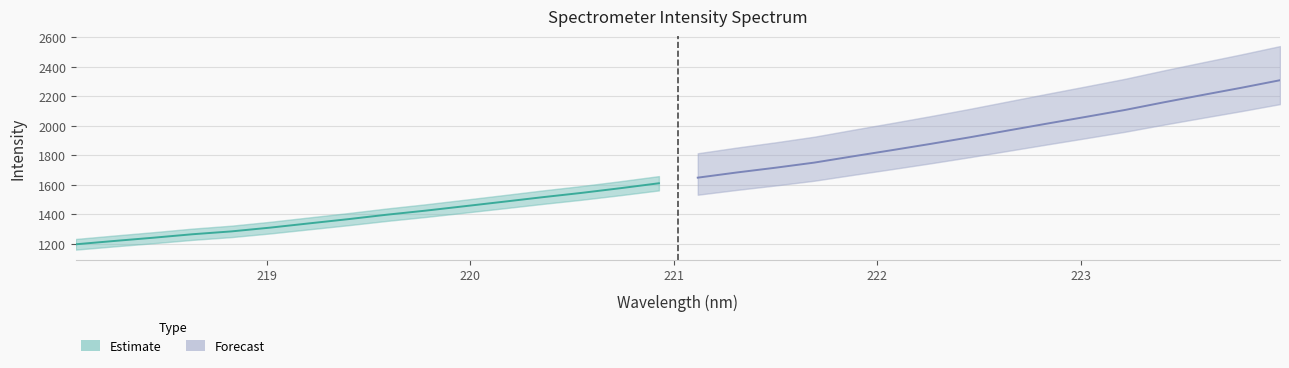

The Forecast series shows 390.4 at 218. True or false?

False